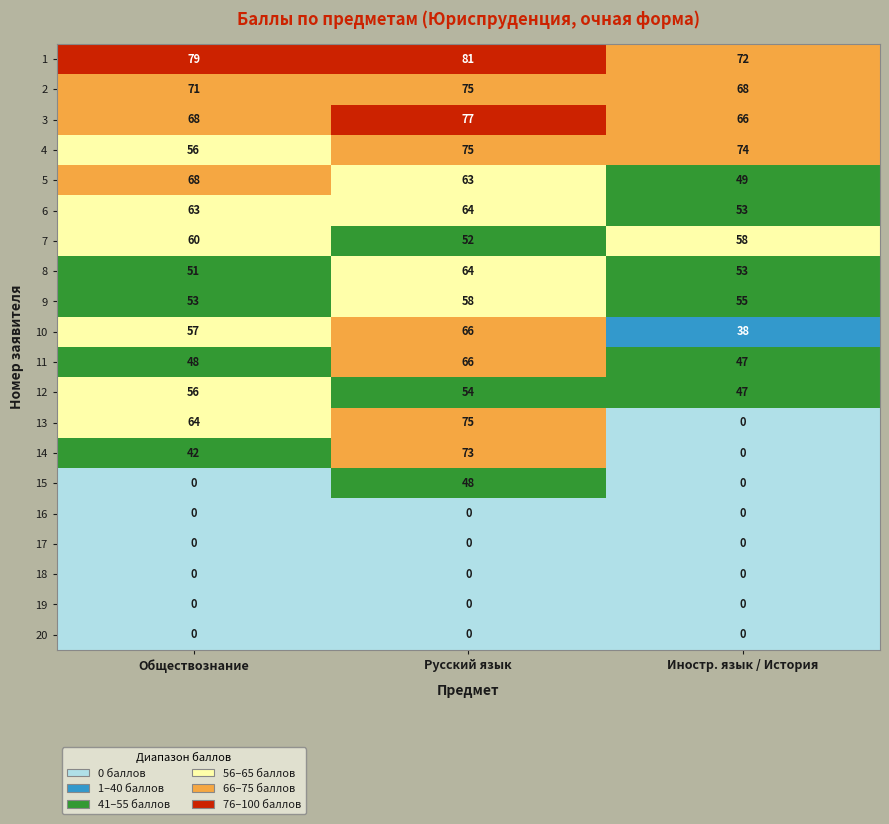

At which label is 11 closest to 56?

Обществознание